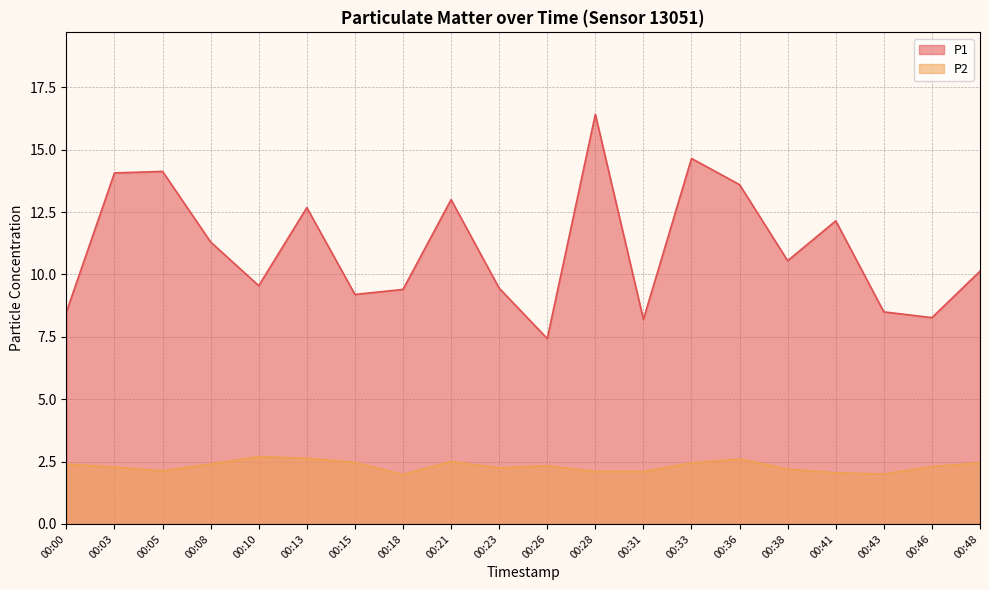

Where is P1 nearest to the value 11?

00:08